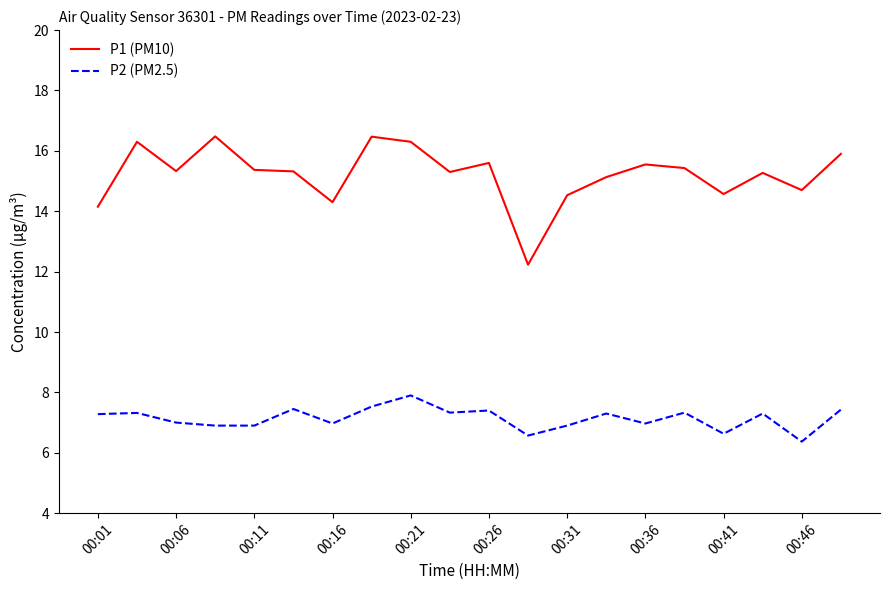

Which series has the largest total across all categories?

P1 (PM10)